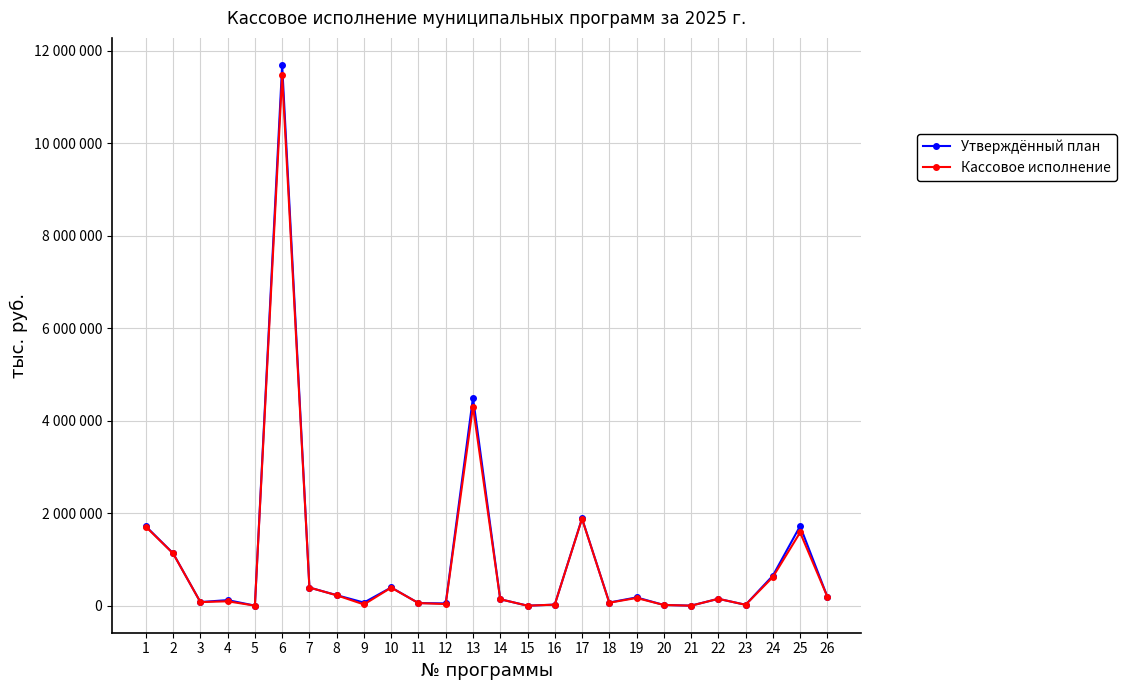

Which series has the widest spread of values?

Утверждённый план